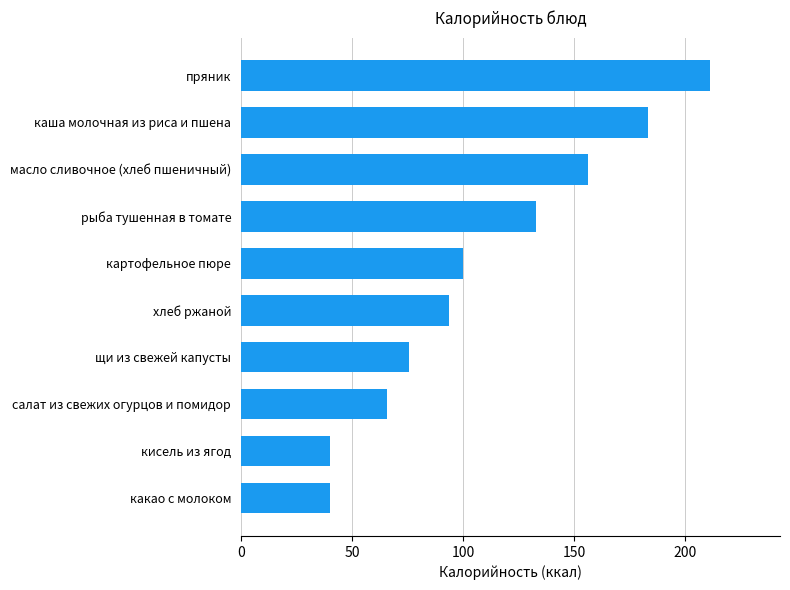

What is the greatest value displayed?

211.0